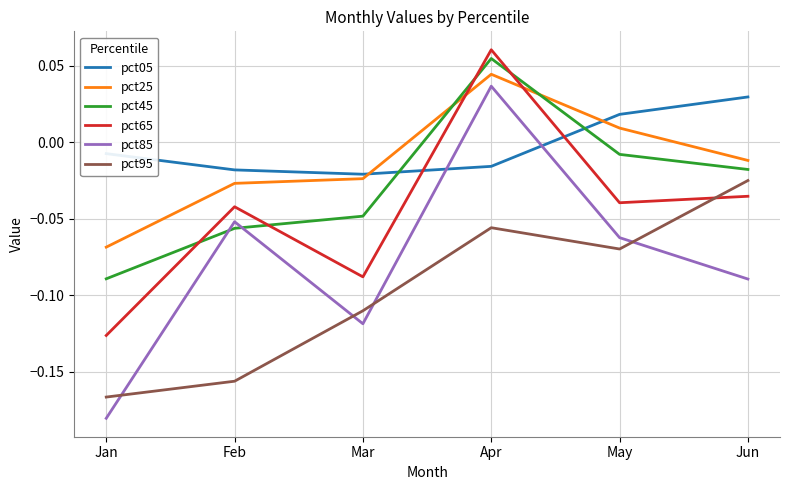

At how many categories does at least one series exceed 0?

3